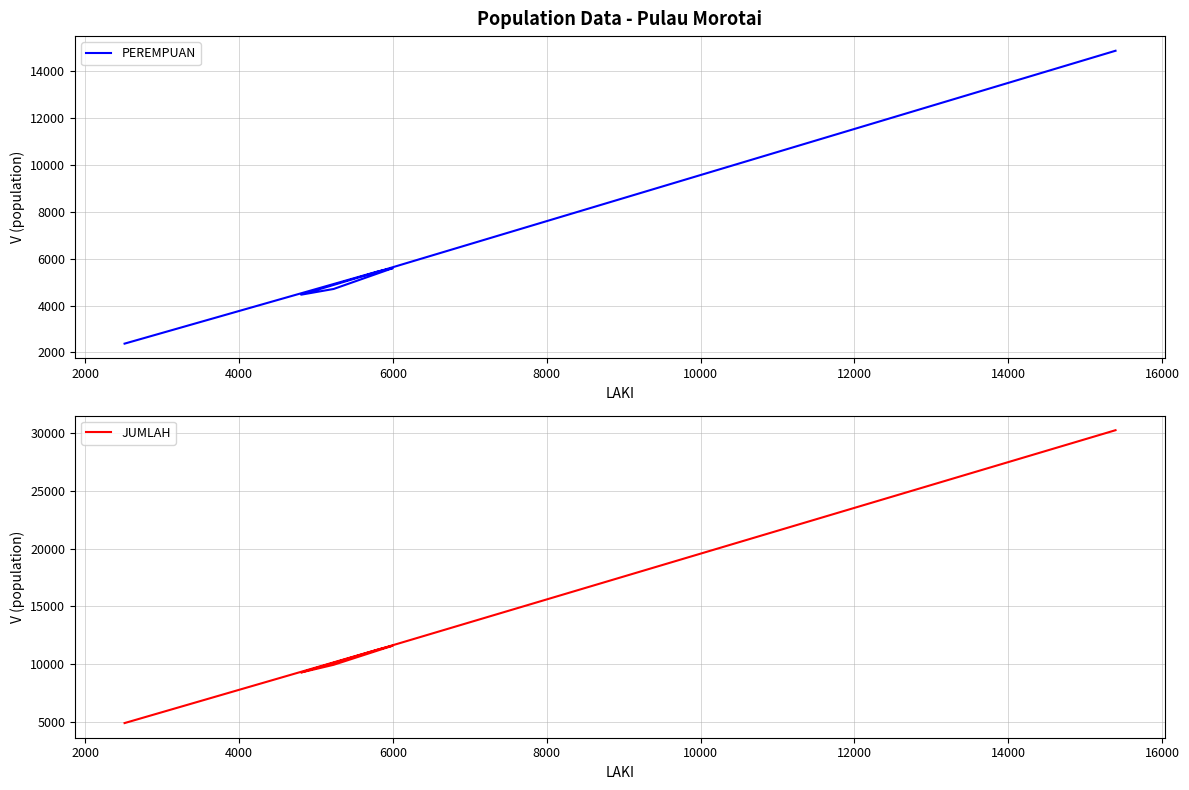

What is the total value across all series at 0?

45135